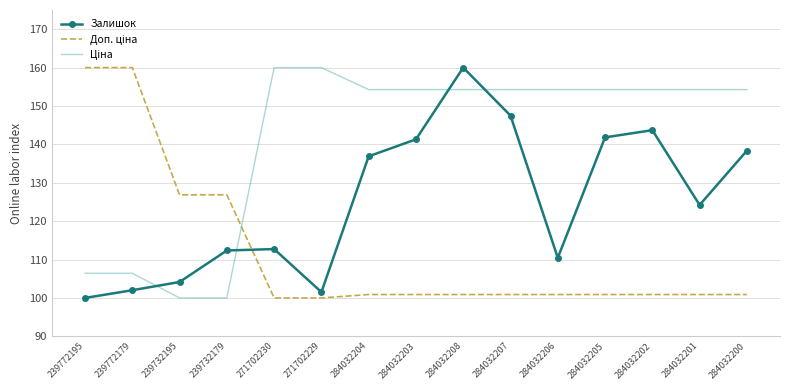

Which category has the highest value in the Залишок series?

284032208